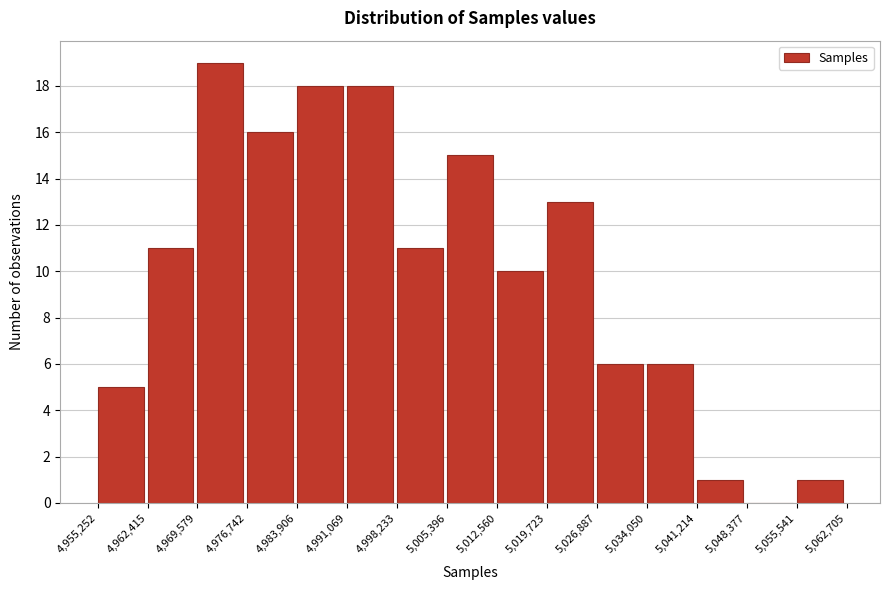

What is the height of the bar covering 5,034,050 to 5,041,214 on the x-axis? The values are not printed on the chart, so give them approximately, as read against the axis.

6